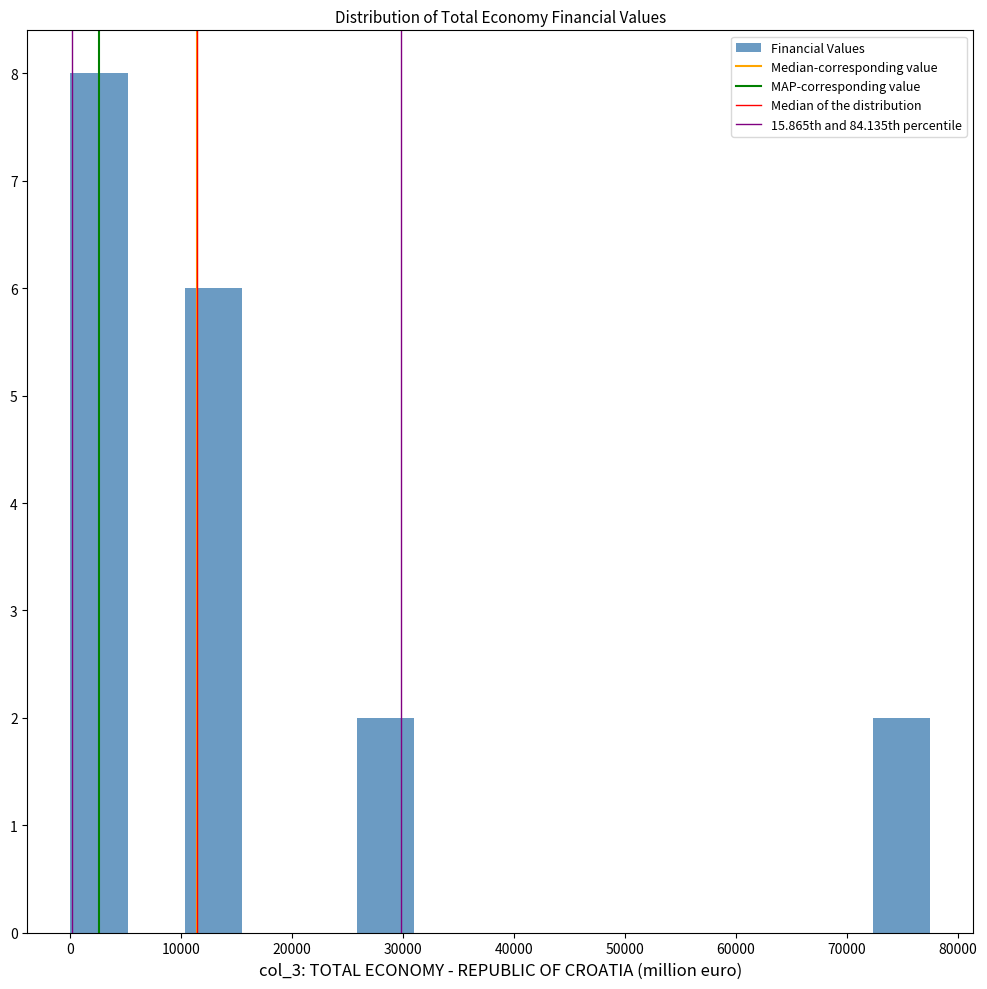

How tall is the bar that spans 72000 to 78000 on the x-axis? Neither the bar edges nor the heights are printed on the chart, so give them approximately, as read against the axes.

2